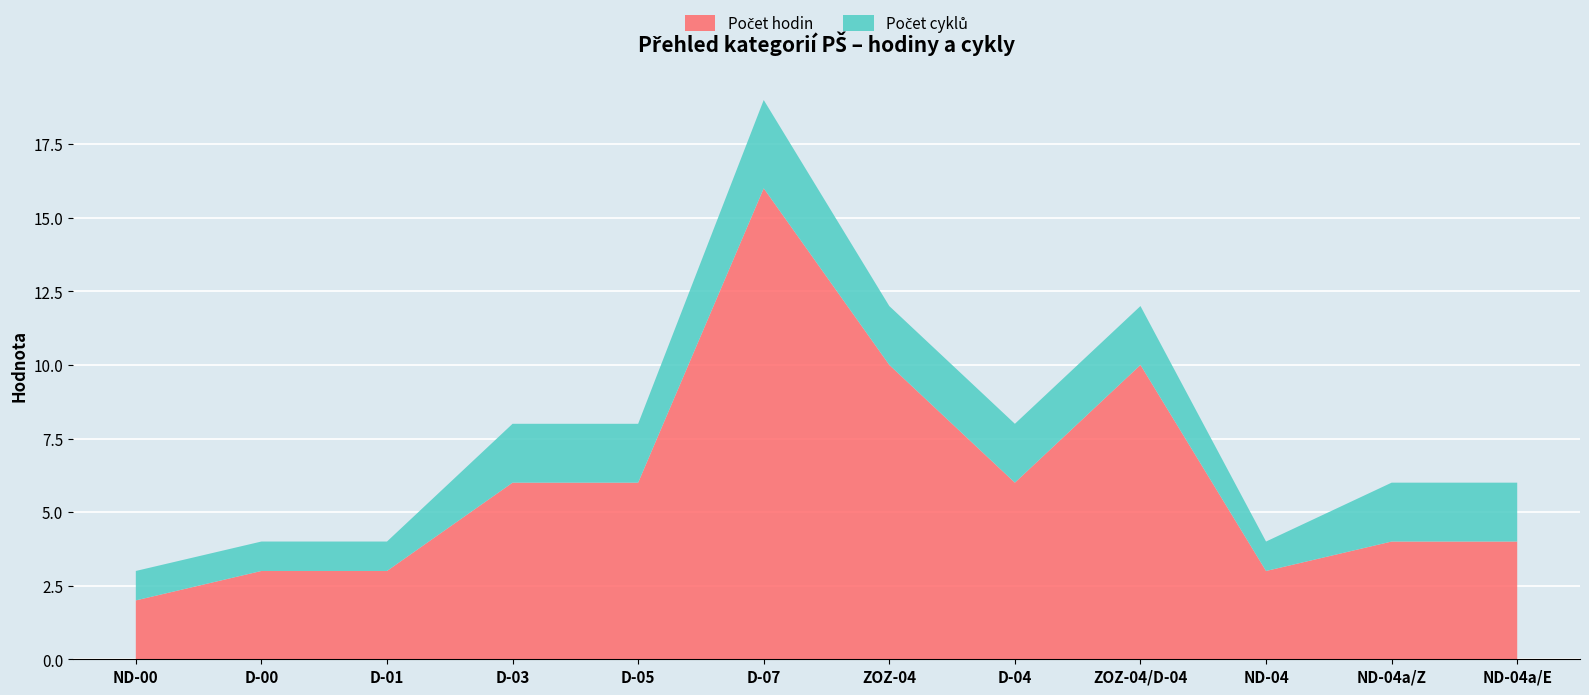

Reading left to right, transcribe all the data shown in this chart.

Počet hodin: ND-00=2	D-00=3	D-01=3	D-03=6	D-05=6	D-07=16	ZOZ-04=10	D-04=6	ZOZ-04/D-04=10	ND-04=3	ND-04a/Z=4	ND-04a/E=4
Počet cyklů: ND-00=1	D-00=1	D-01=1	D-03=2	D-05=2	D-07=3	ZOZ-04=2	D-04=2	ZOZ-04/D-04=2	ND-04=1	ND-04a/Z=2	ND-04a/E=2